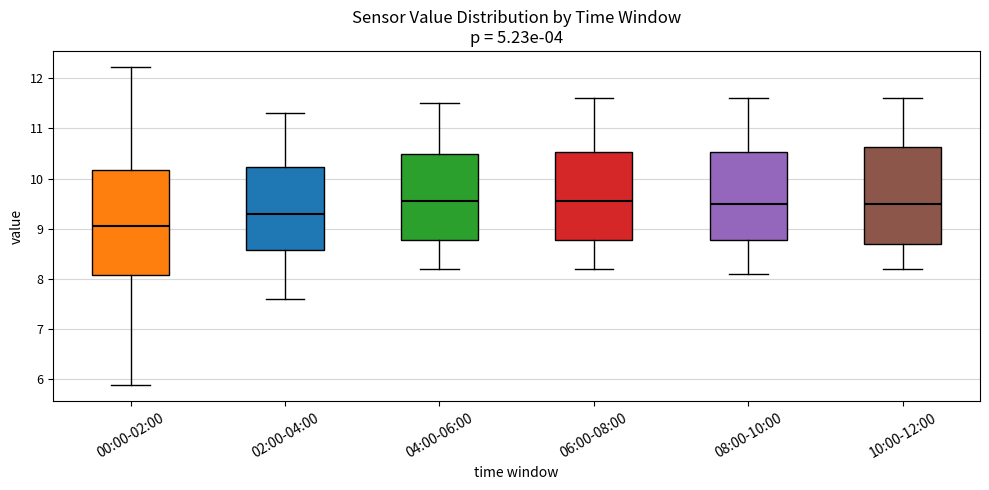

Which box's median line is the lowest?

00:00-02:00